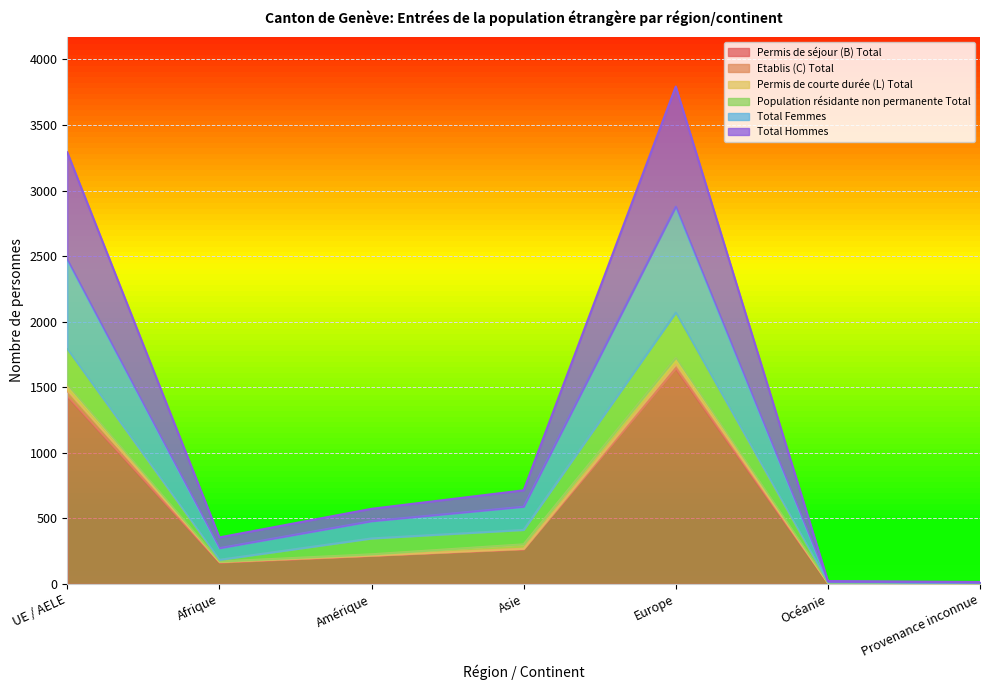

Is it true that Permis de séjour (B) Total equals 265 at Asie?

True